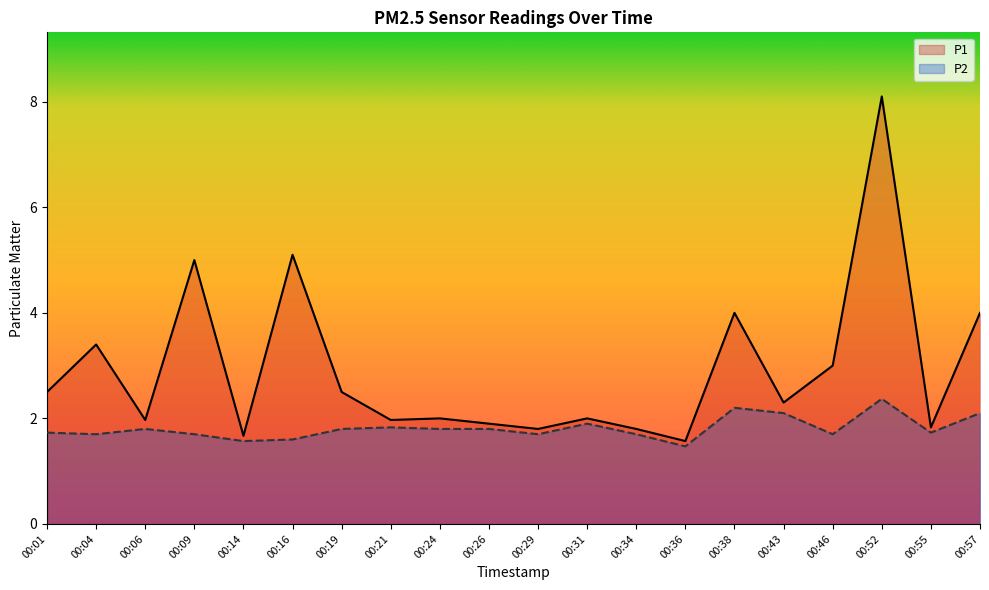

True or false: P2 and P1 cross at least once.

False